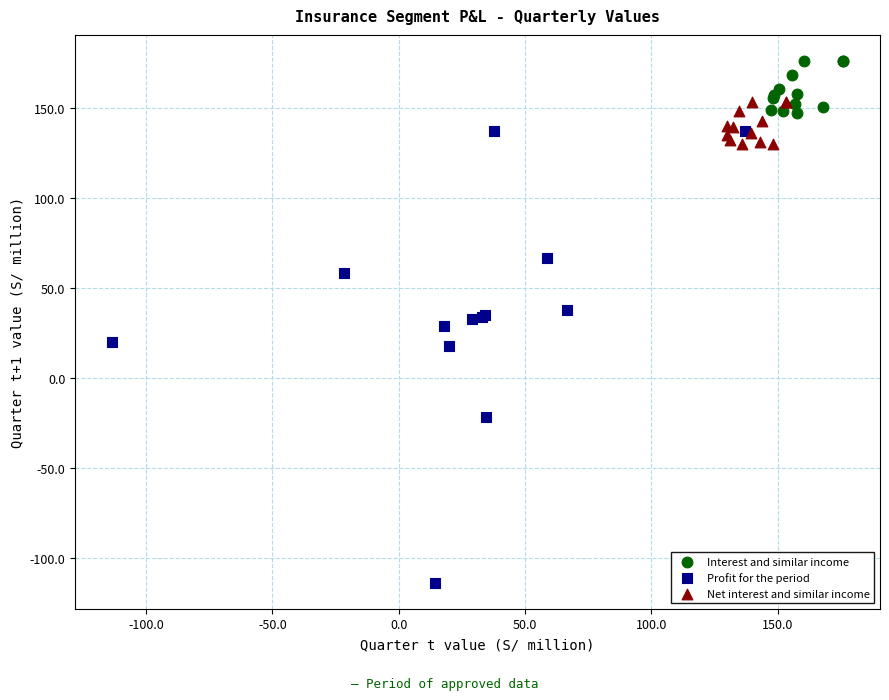

Which series has the largest Y range (max minus min)?

Profit for the period